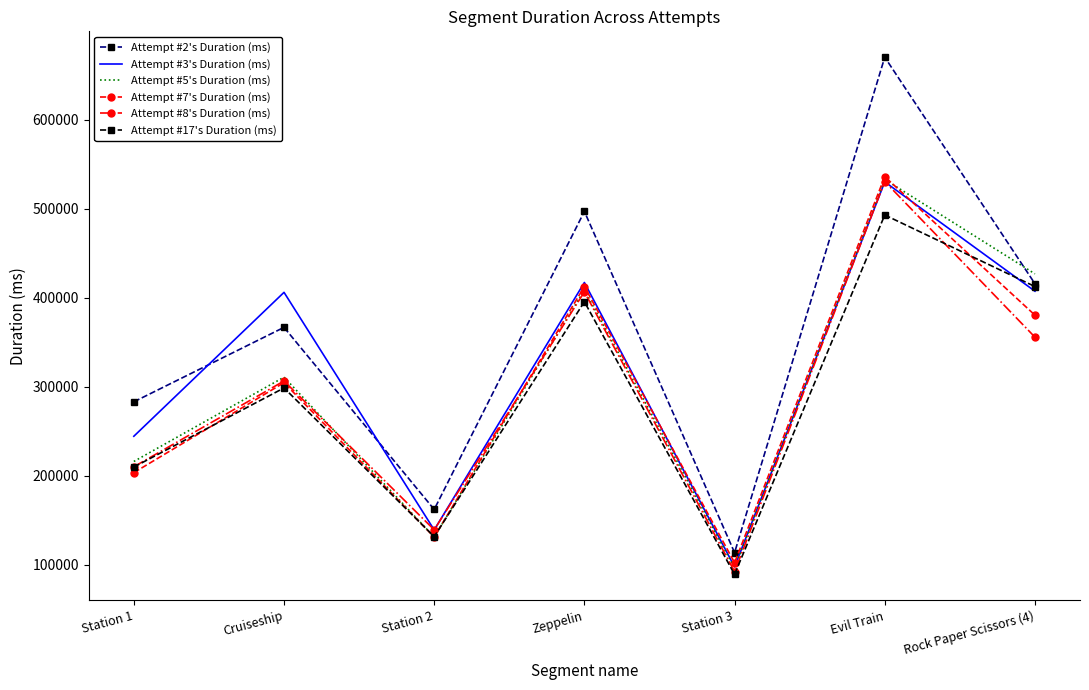

What is the minimum value for Attempt #2's Duration (ms)?

113667